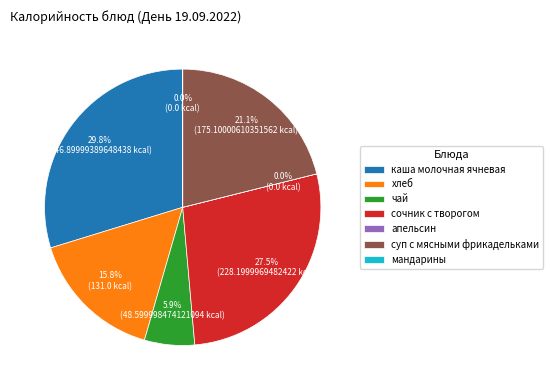

To the nearest percent, what portion does каша молочная ячневая represent?

30%